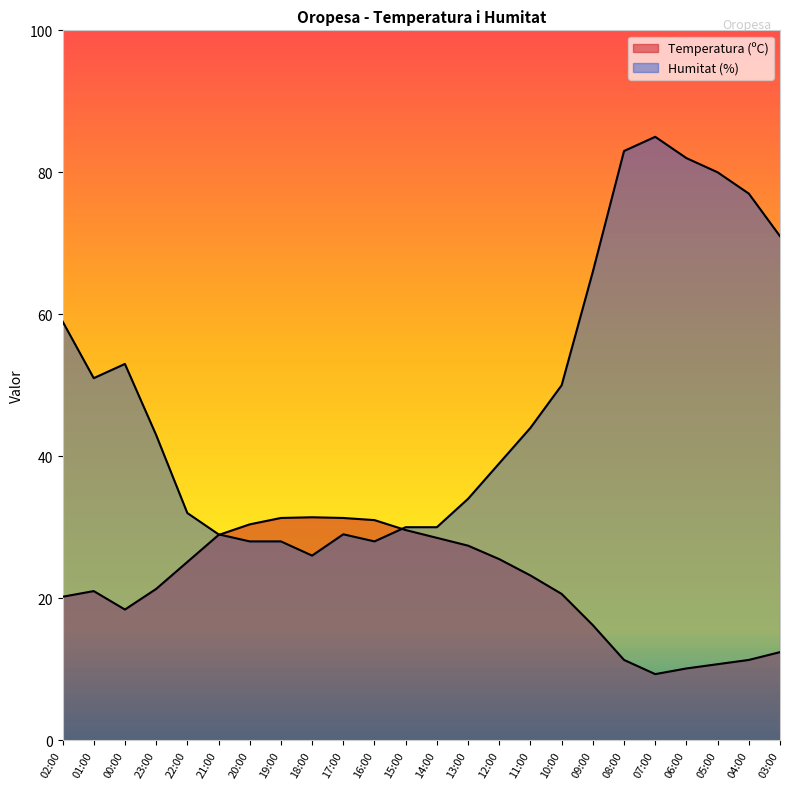

What is the label of the 16th point from the left?

11:00